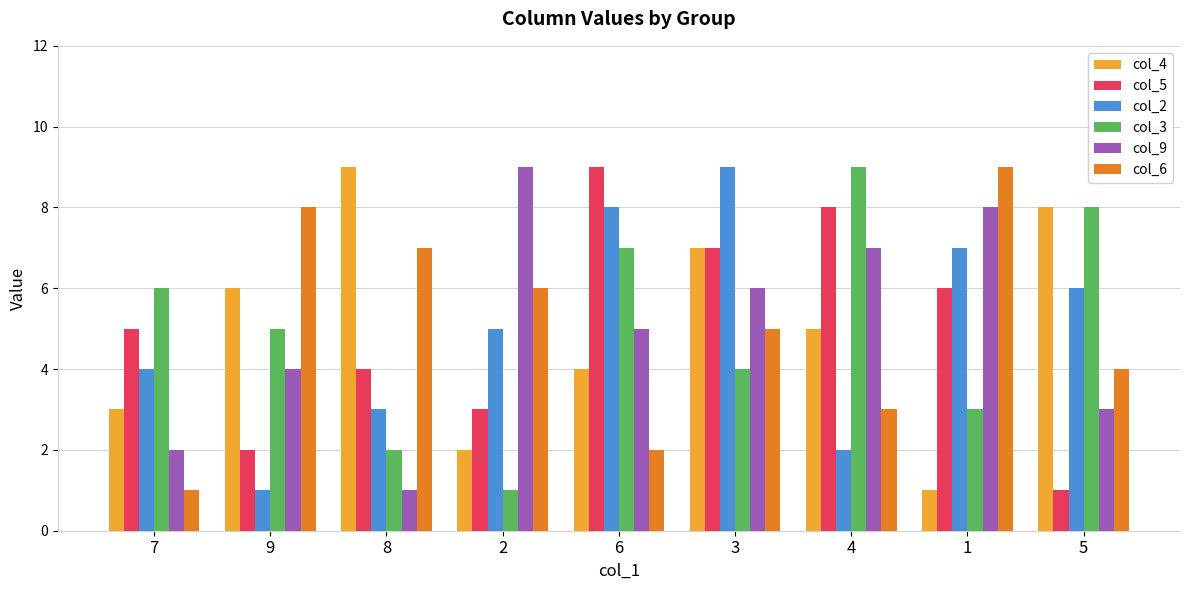

Between 7 and 9, which series saw the biggest shift?

col_6